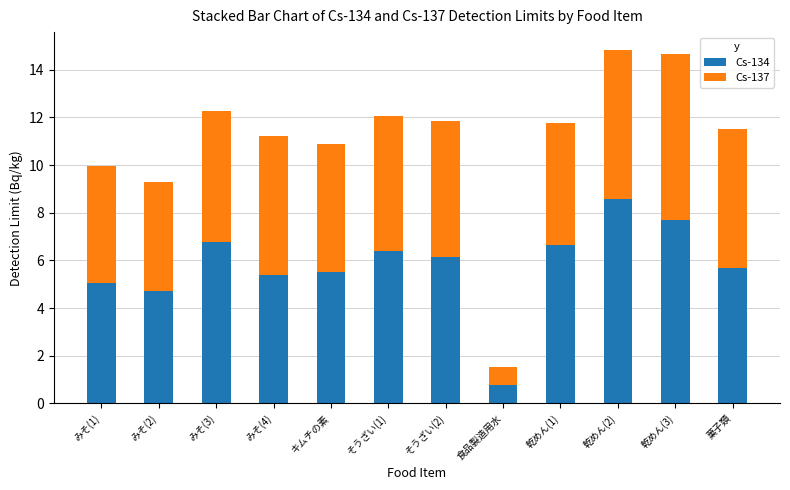

What is the highest value of the Cs-134 series?

8.6